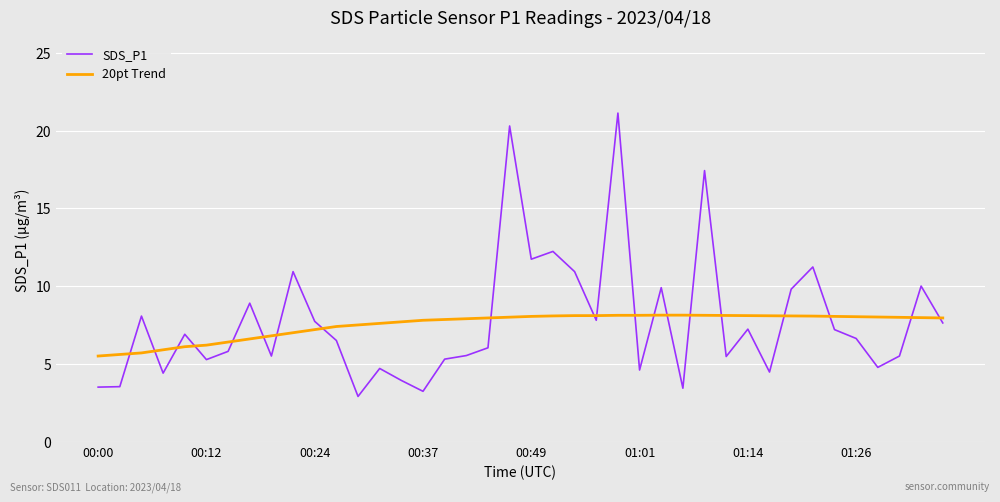

Which series has the largest range (max minus min)?

SDS_P1